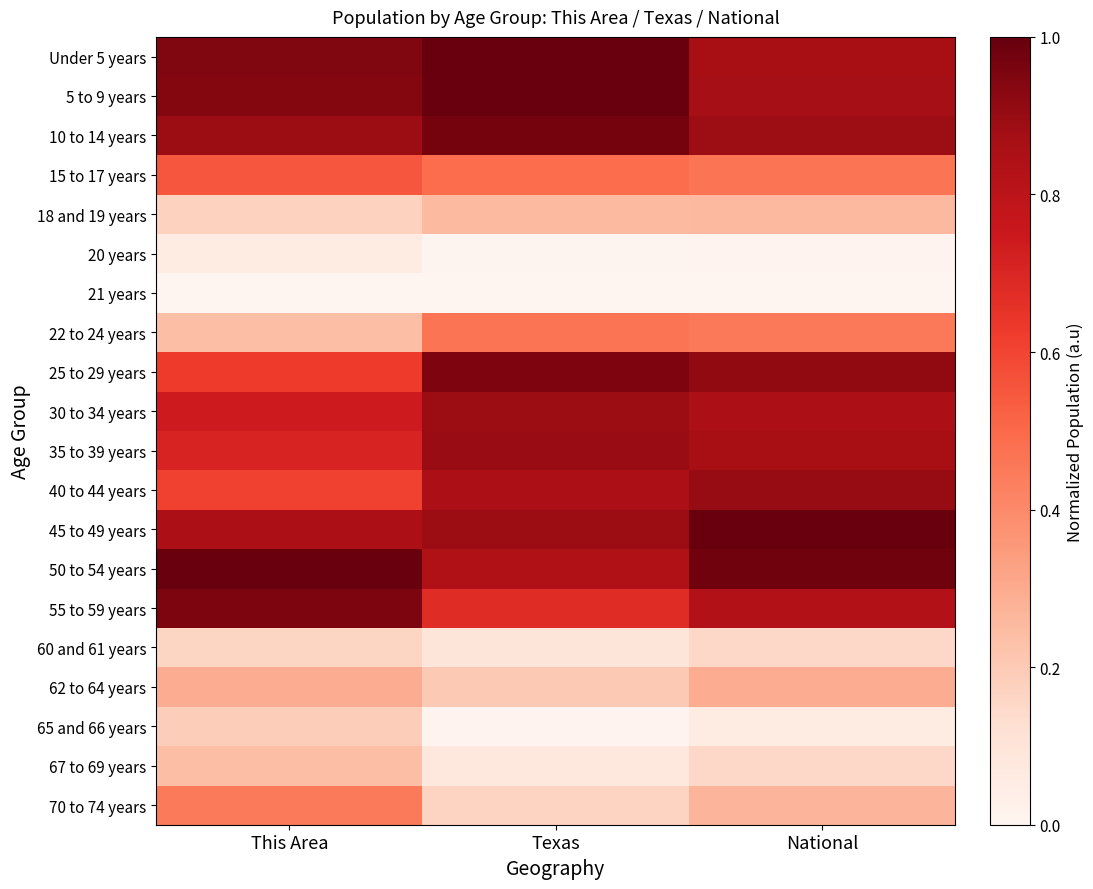

Count the number of data series in this chart.

20